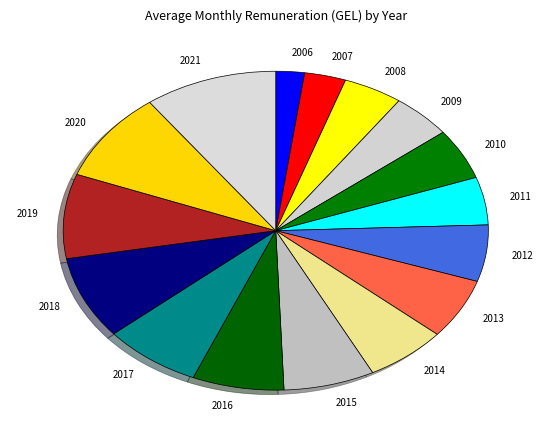

Which category has the smallest portion of the pie?

2006